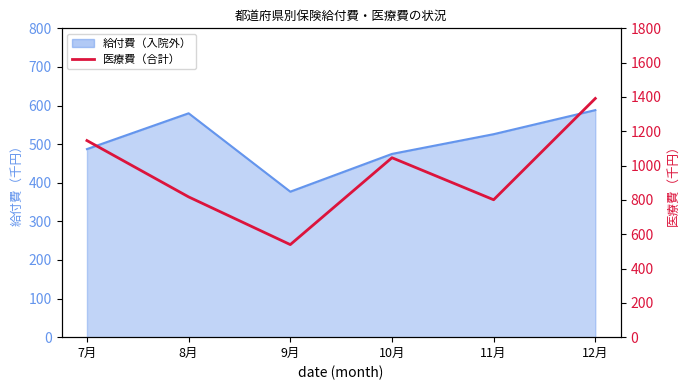

What is the value of the 2nd point from the left?

817.5